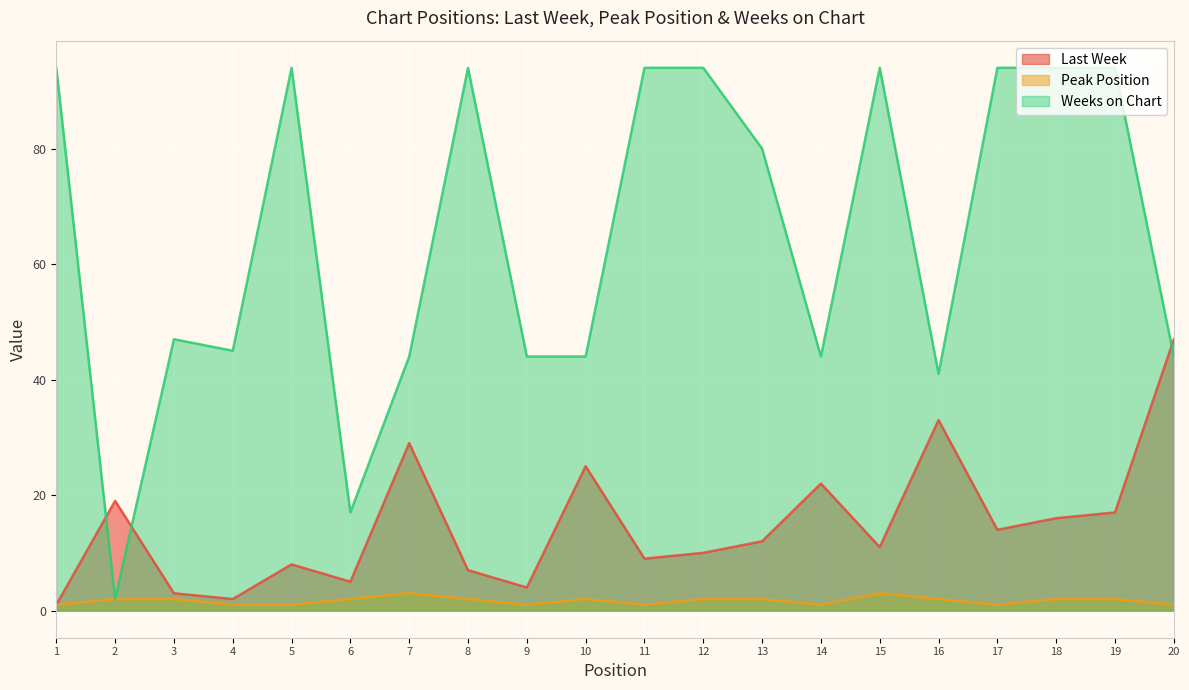

What is the spread (max minus min) of values at 13?

78